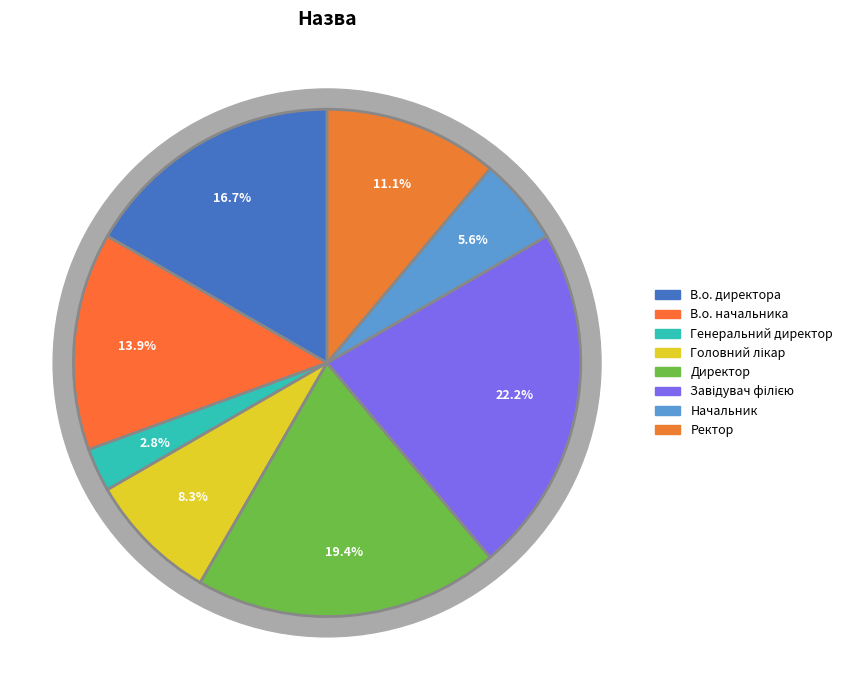

Rank the categories by value from lowest to highest.

Генеральний директор, Начальник, Головний лікар, Ректор, В.о. начальника, В.о. директора, Директор, Завідувач філією